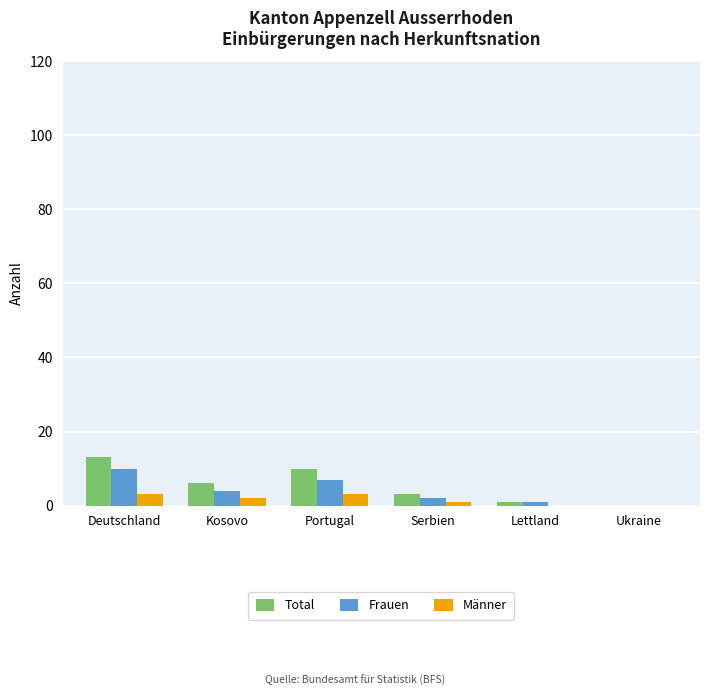

At which label does Männer first exceed 2?

Deutschland